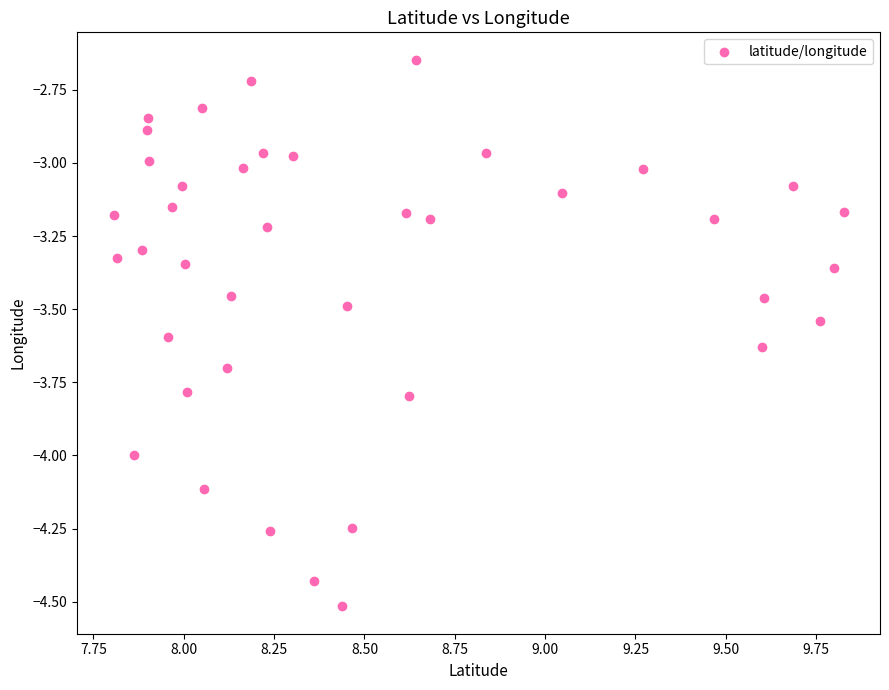

What is the range of X values (max minus min)?

2.0